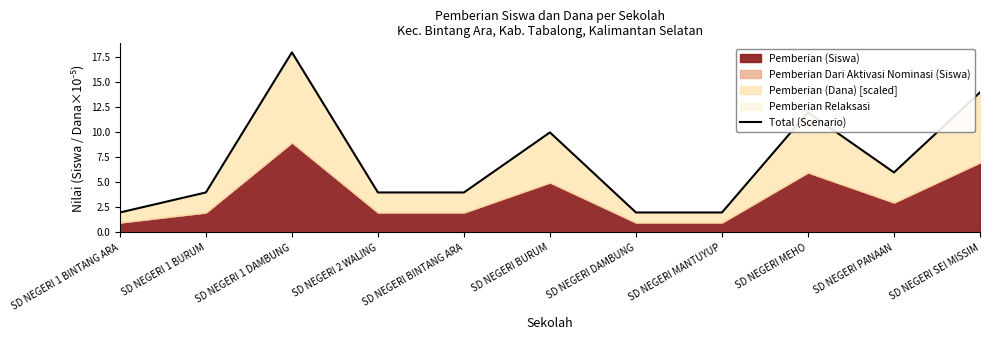

Does the chart display data point markers on the line(s)?

No